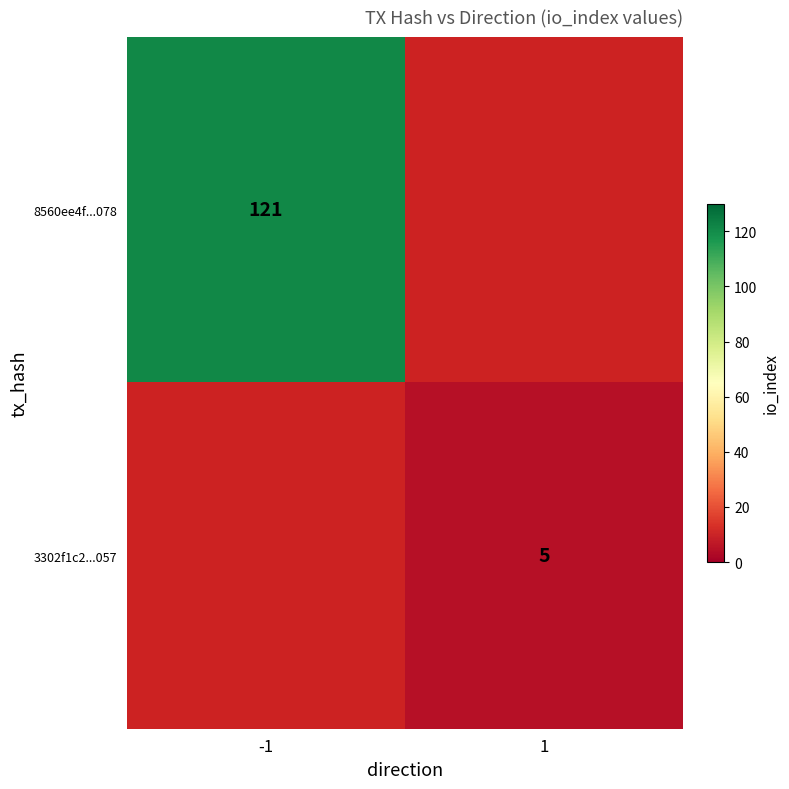

The value of 8560ee4f...078 at -1 is 121. True or false?

True